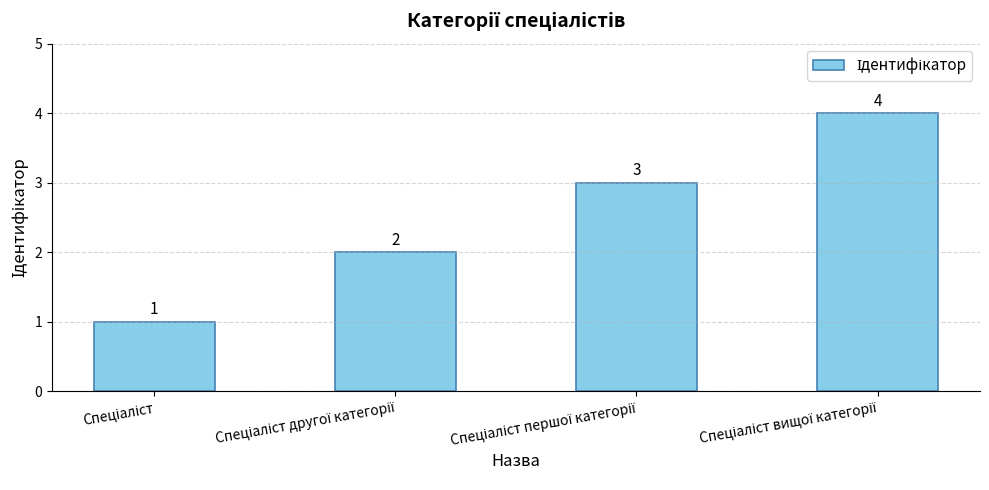

What is the smallest value displayed?

1